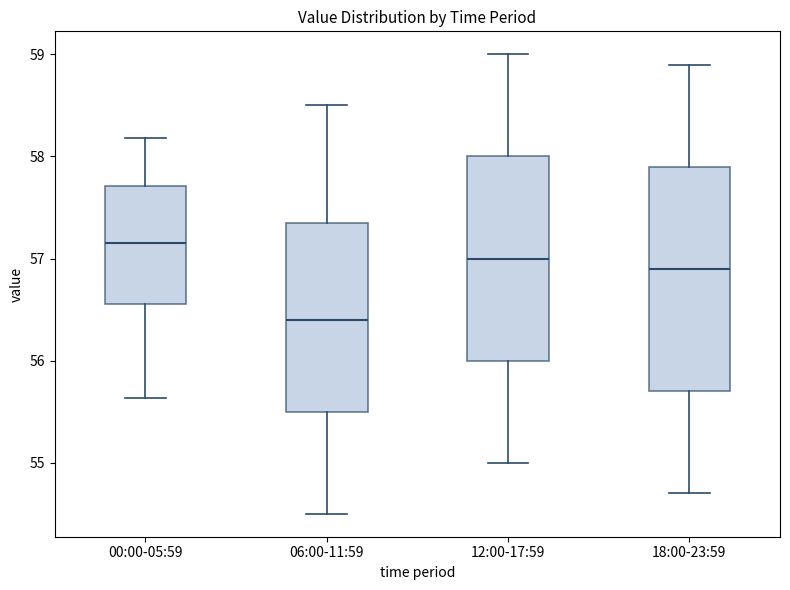

Which box is the tallest, from its lower edge to its upper edge?

18:00-23:59